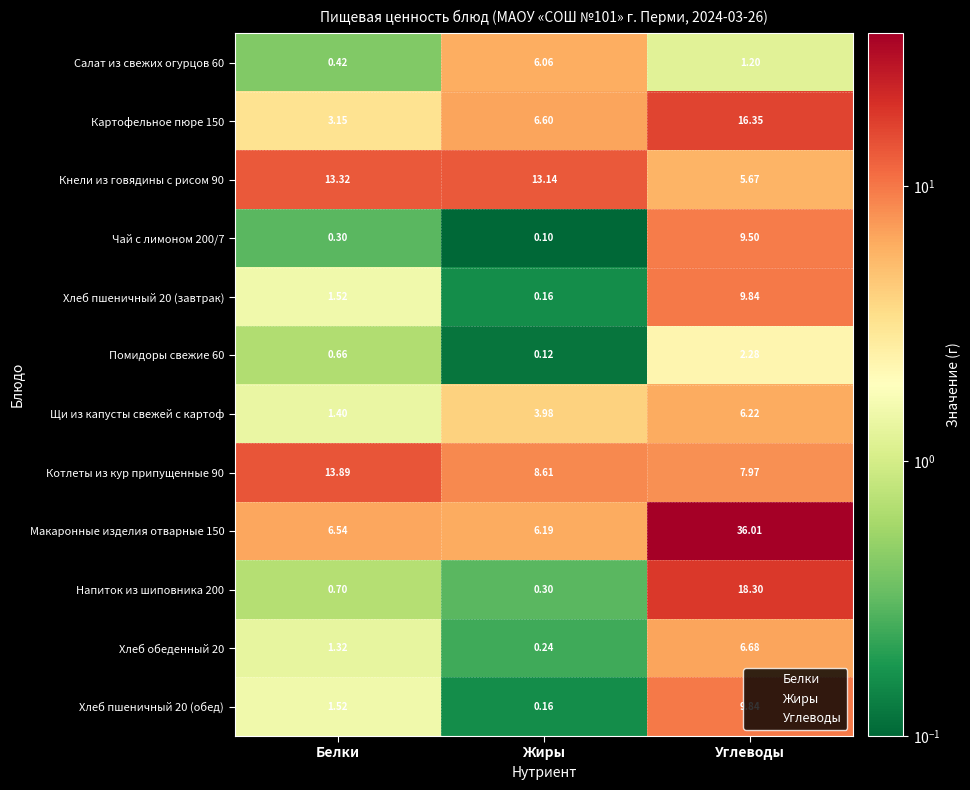

Count the number of categories in the chart.

3